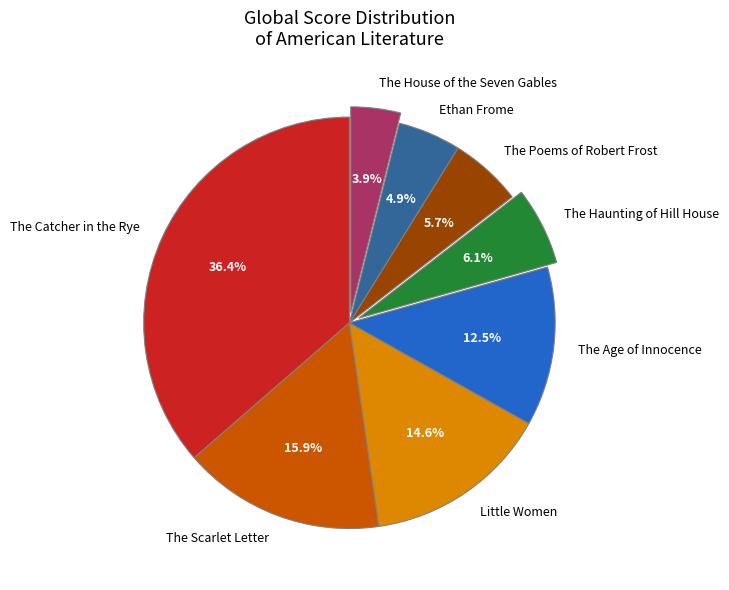

What percentage is the The Scarlet Letter slice, to the nearest percent?

16%